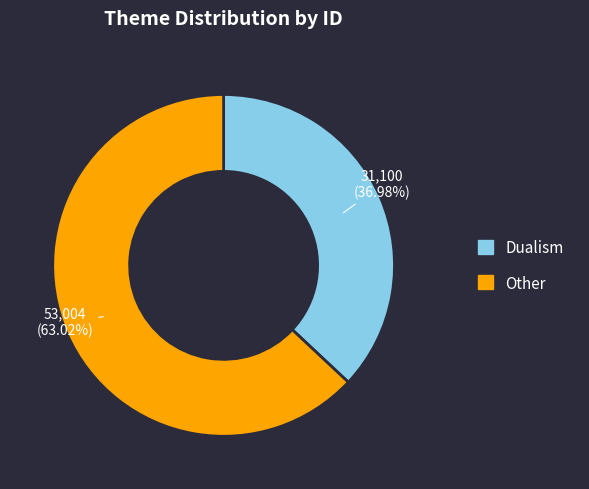

Count the number of slices in the pie.

2